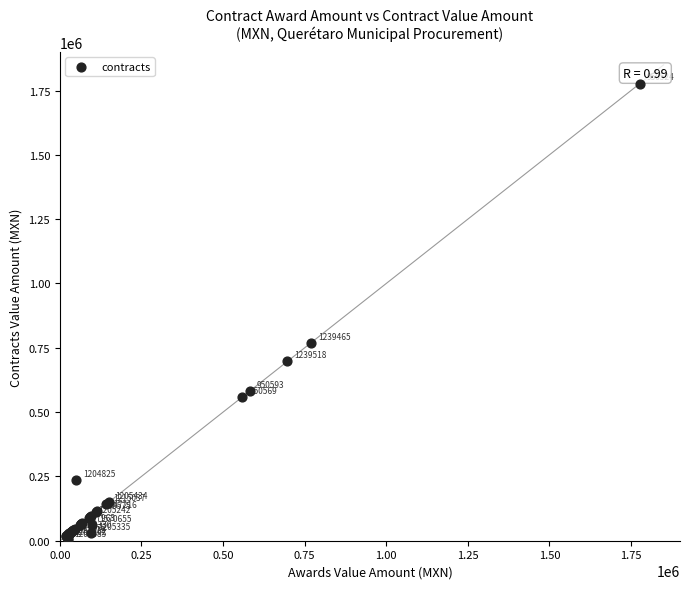

What Y value in the scatter plot is closest to 889298?

768810.0